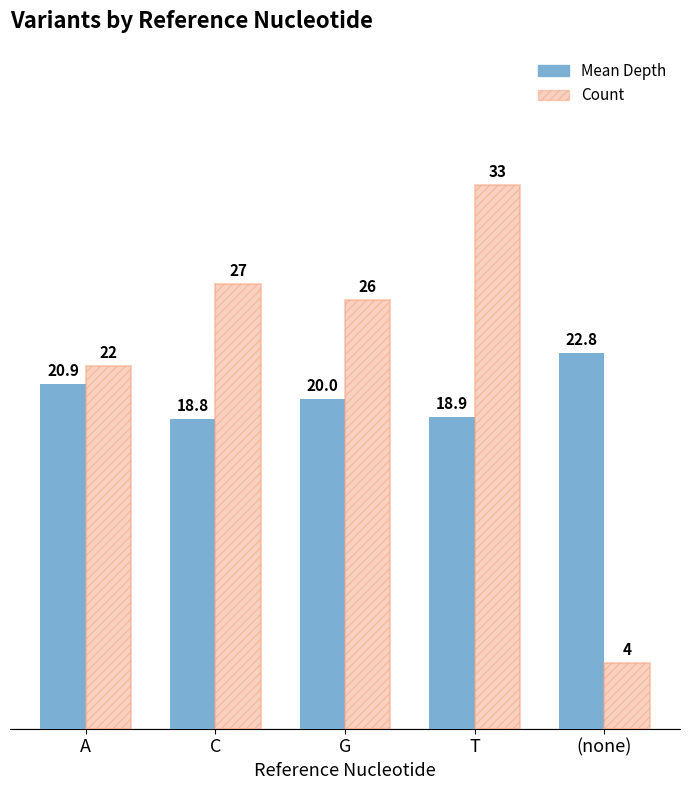

Between G and T, which series saw the biggest shift?

Count